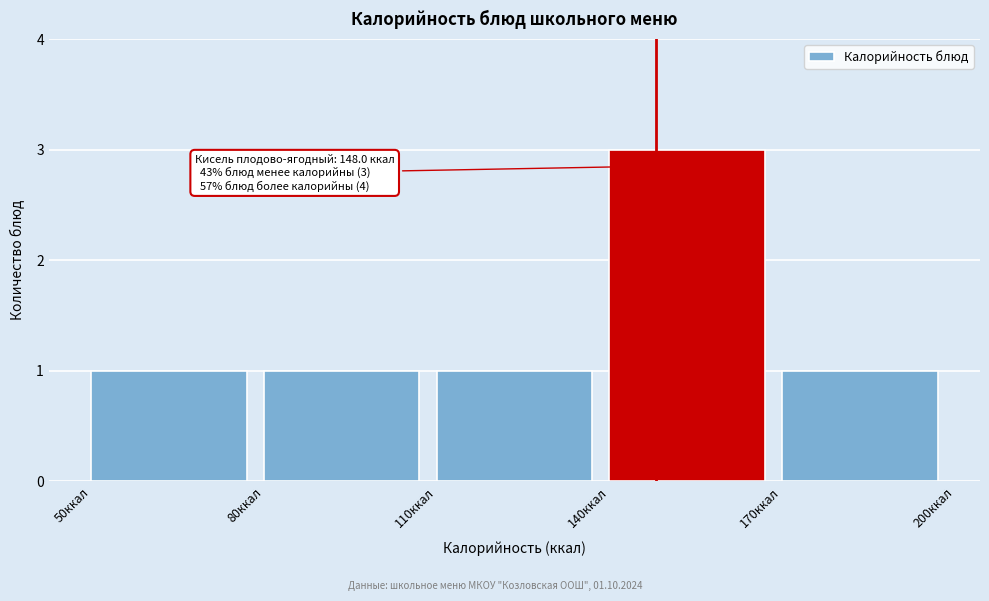

Over which range of the x-axis is the bar tallest?

140 to 170